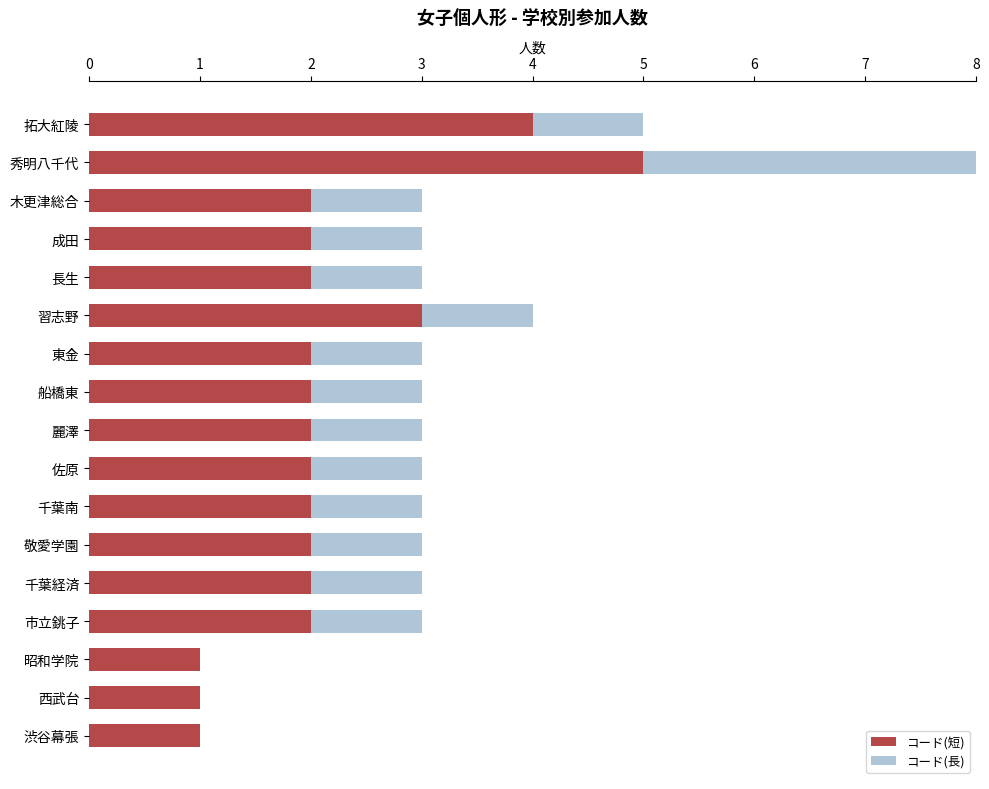

What is the total value across all series at 船橋東?

3